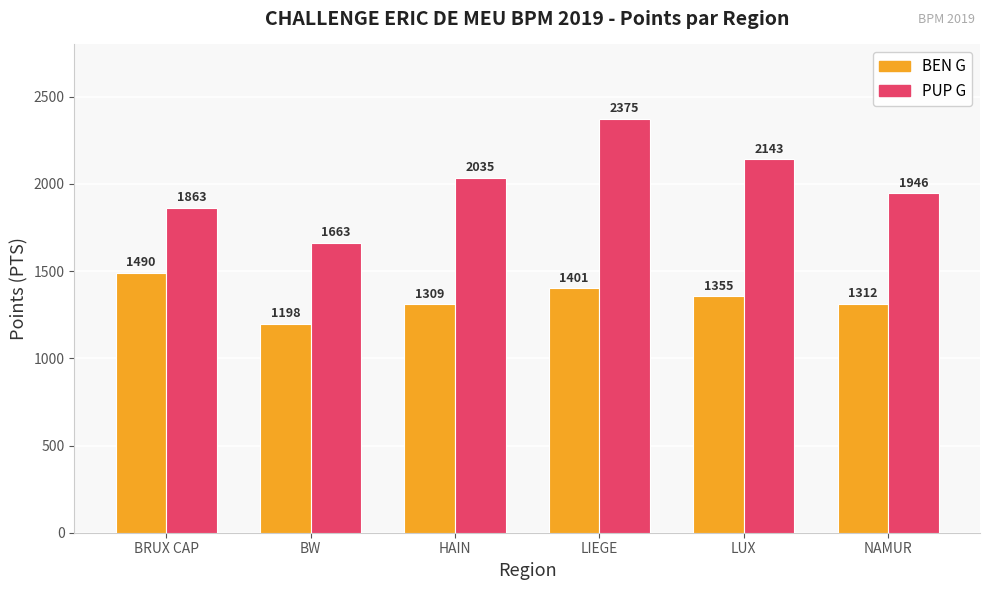

What is the sum of the PUP G values at BRUX CAP and HAIN?

3898